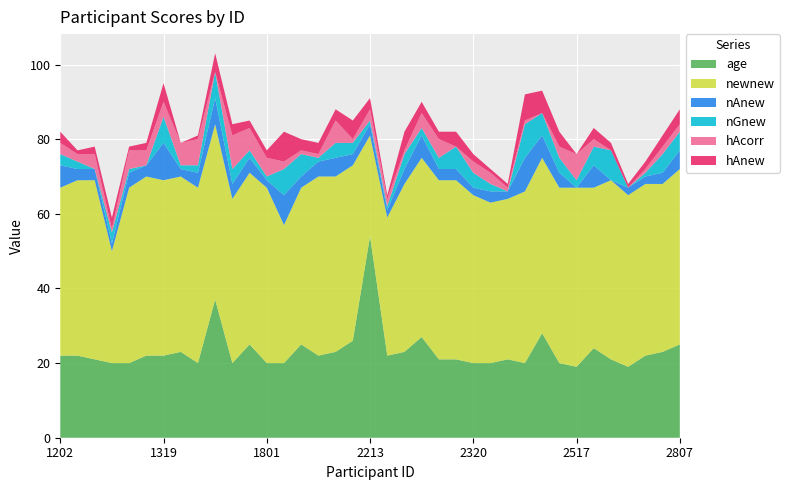

Reading left to right, transcribe all the data shown in this chart.

age: 22	22	21	20	20	22	22	23	20	37	20	25	20	20	25	22	23	26	54	22	23	27	21	21	20	20	21	20	28	20	19	24	21	19	22	23	25
newnew: 45	47	48	30	47	48	47	47	47	47	44	46	47	37	42	48	47	47	27	37	45	48	48	48	45	43	43	46	47	47	48	43	48	46	46	45	47
nAnew: 6	3	3	2	4	3	10	2	4	7	4	4	2	8	3	4	5	3	3	2	4	6	3	3	2	3	2	9	6	4	0	6	0	2	2	3	5
nGnew: 3	2	0	3	1	0	7	1	2	7	4	2	1	7	6	1	4	3	1	1	4	2	3	6	4	2	0	9	6	4	2	5	8	0	1	5	5
hAcorr: 3	2	4	1	5	4	4	6	7	0	9	6	5	2	1	1	6	1	3	2	1	4	5	0	3	3	1	1	0	3	7	2	0	0	1	2	2
hAnew: 3	1	2	3	1	2	5	0	1	5	3	2	2	8	3	3	3	5	3	1	5	3	2	4	2	1	1	7	6	4	0	3	2	1	2	3	4